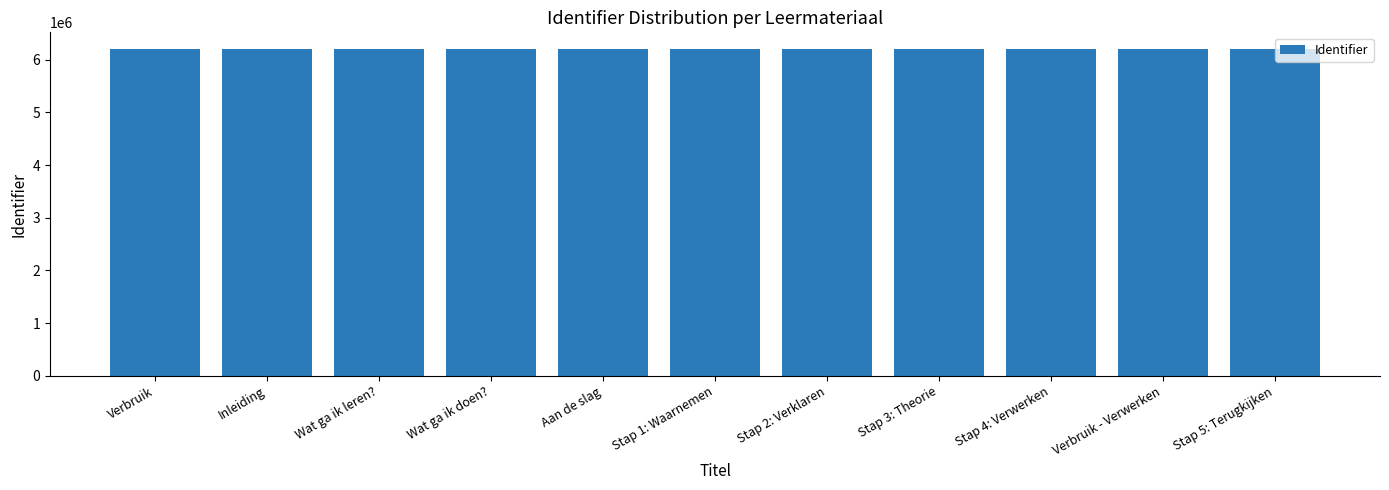

Does the chart contain any negative values?

No